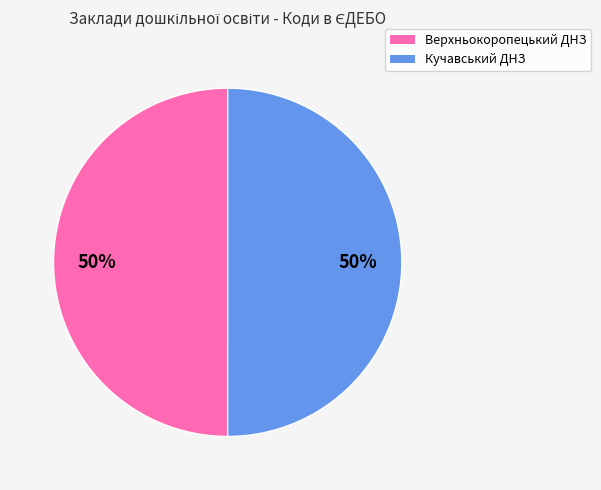

Is the sum of Кучавський ДНЗ and Верхньокоропецький ДНЗ greater than half?

Yes